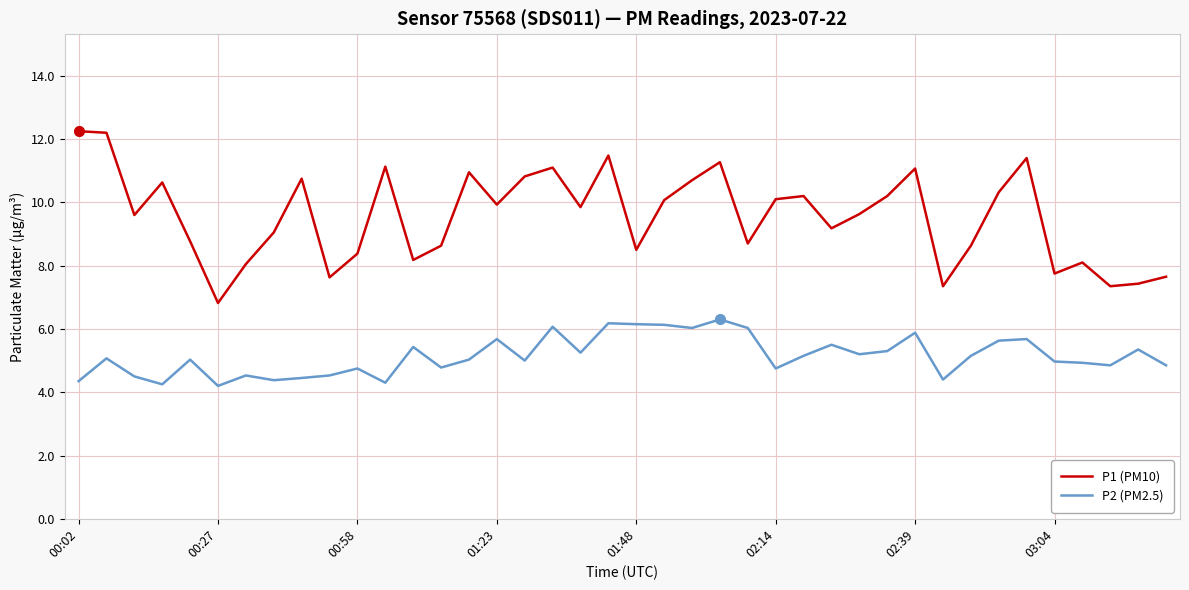

What is the highest value of the P2 (PM2.5) series?

6.3